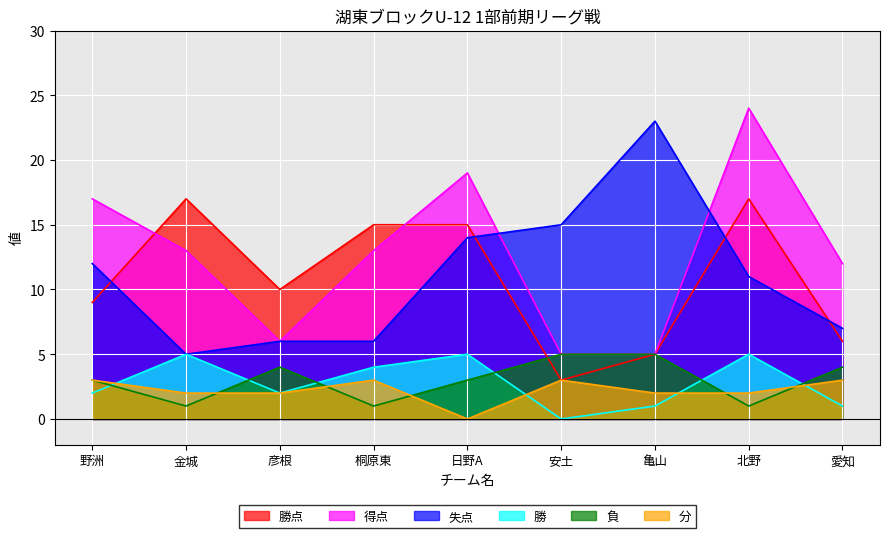

What is the difference between the 勝点 values at 桐原東 and 亀山?

10